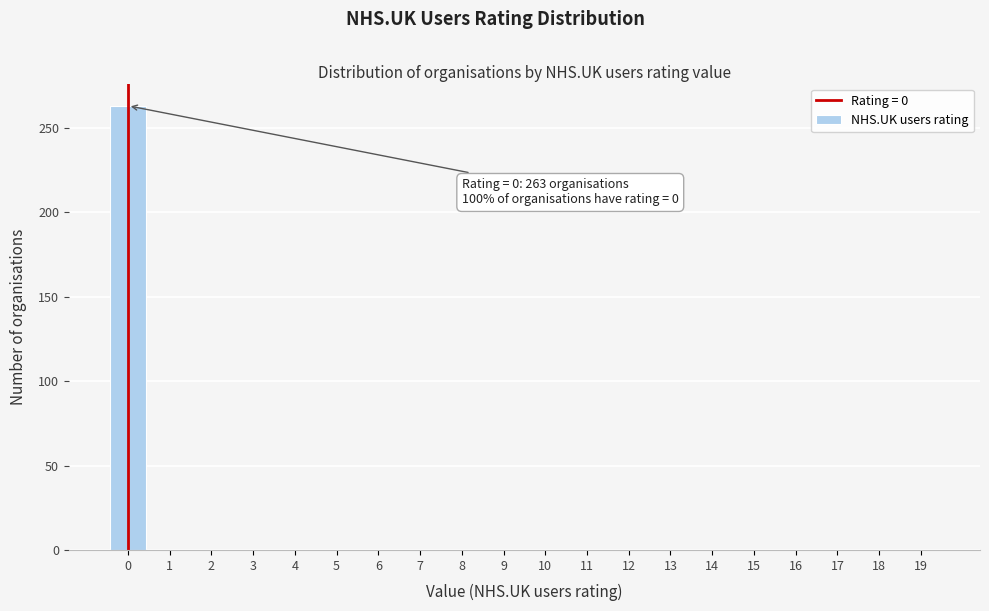

Reading left to right, transcribe all the data shown in this chart.

0=263	1=0	2=0	3=0	4=0	5=0	6=0	7=0	8=0	9=0	10=0	11=0	12=0	13=0	14=0	15=0	16=0	17=0	18=0	19=0